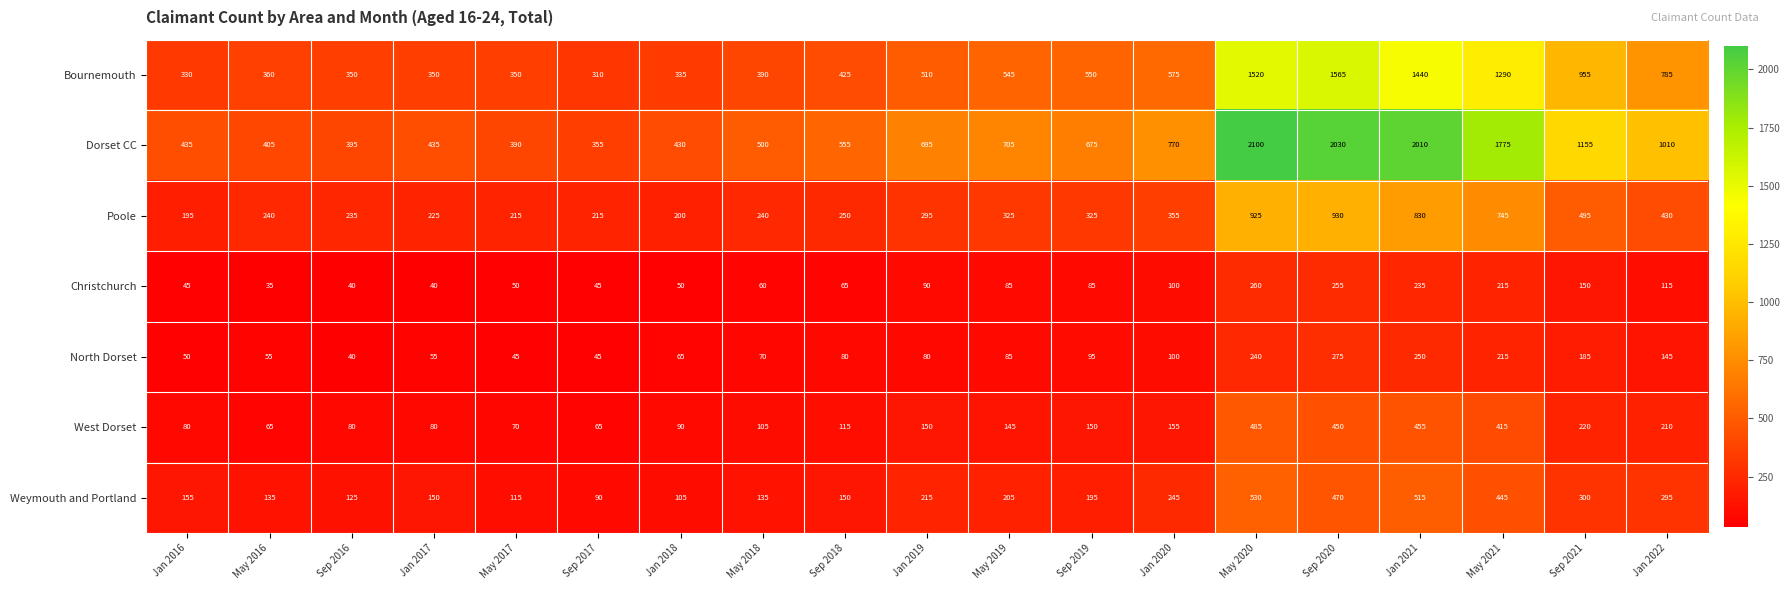

Between Jan 2018 and Jan 2019, which series saw the biggest shift?

Dorset CC